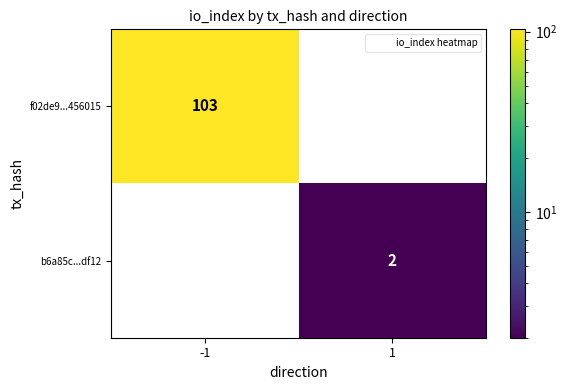

What is the total value across all series at -1?

103